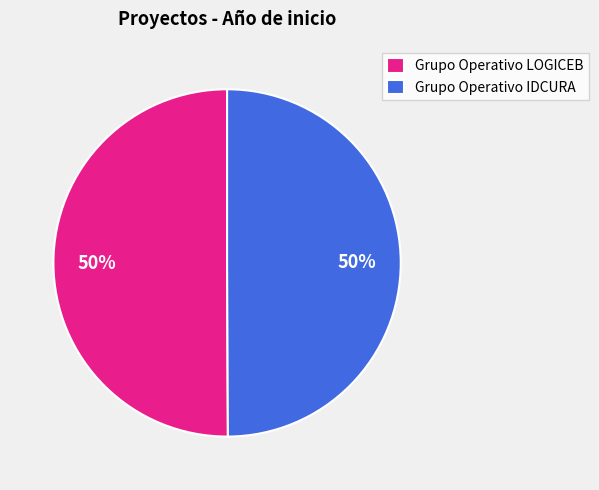

How many slices are in this pie chart?

2